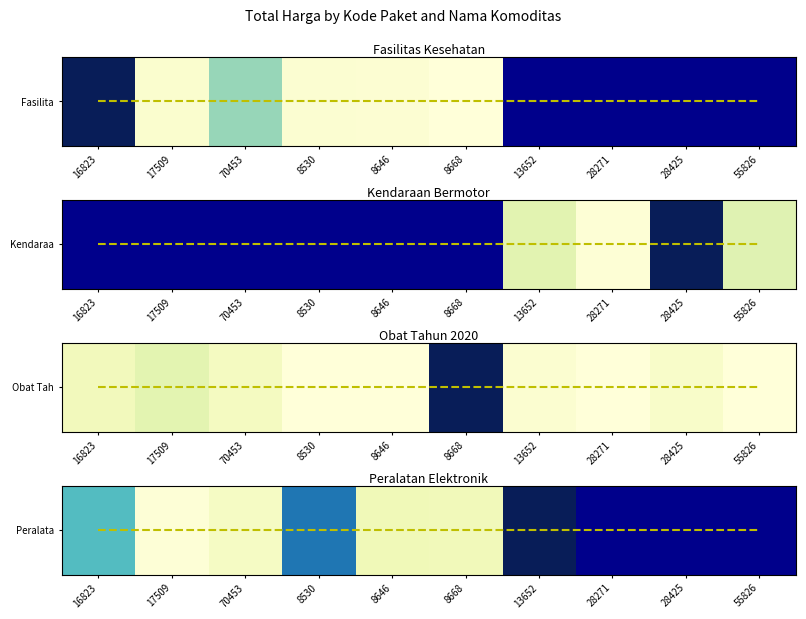

List the labels in order of value, smallest first.

17509, 70453, 8668, 8646, 16823, 8530, 13652, 28271, 28425, 55826